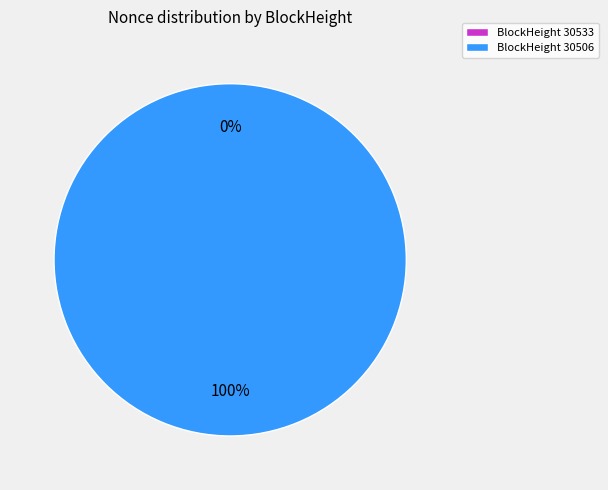

To the nearest percent, what is the difference between the largest and smallest slice percentages?

100%